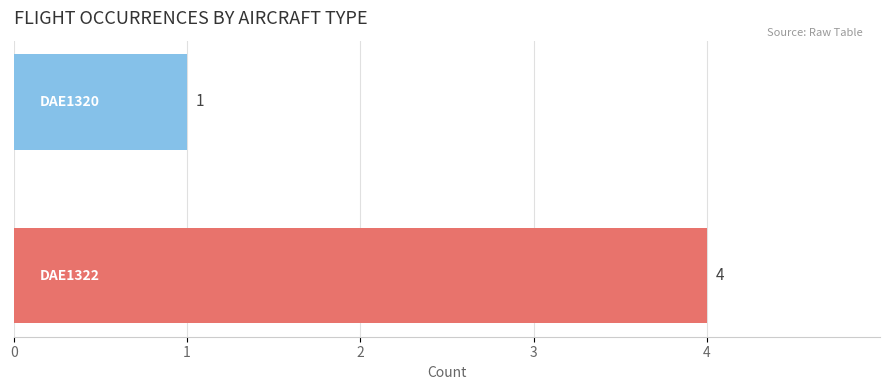

What is the greatest value displayed?

4